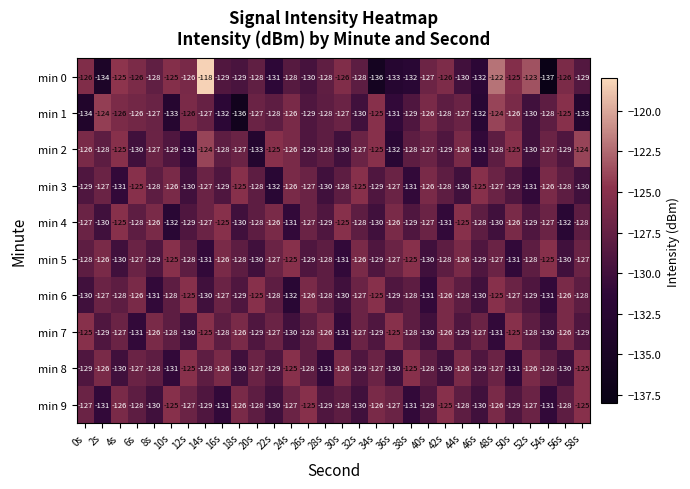

How many series are shown in this chart?

10